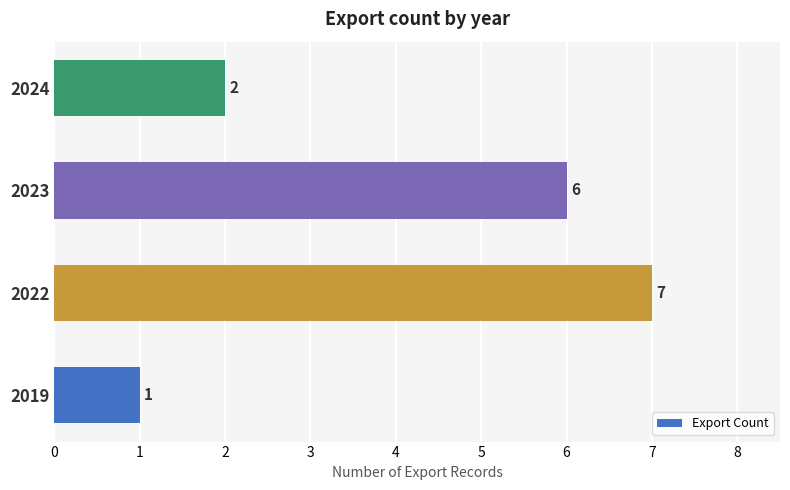

What is the change in value from 2019 to 2023?

+5